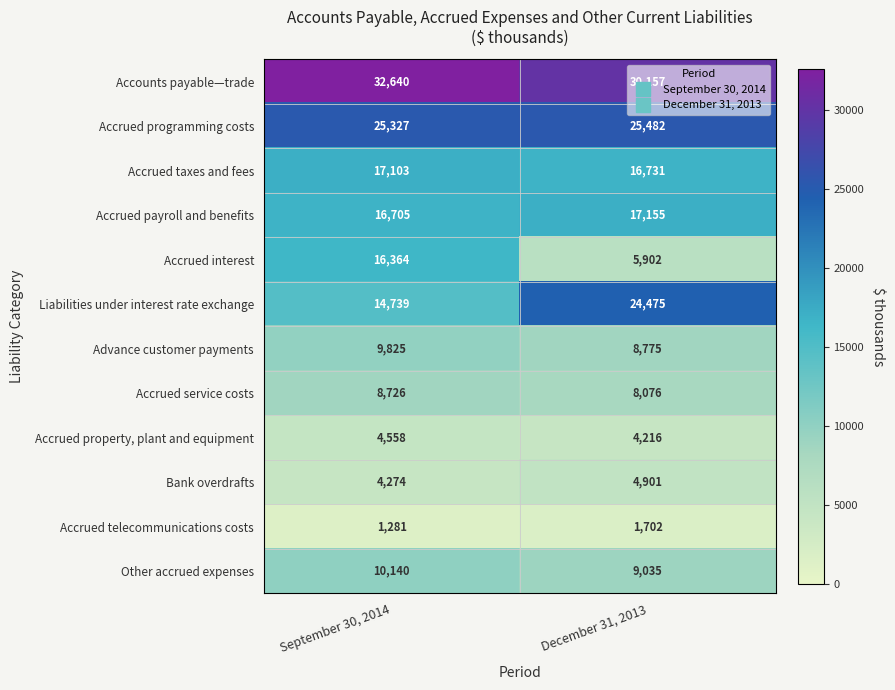

At how many categories does at least one series exceed 9134?

2